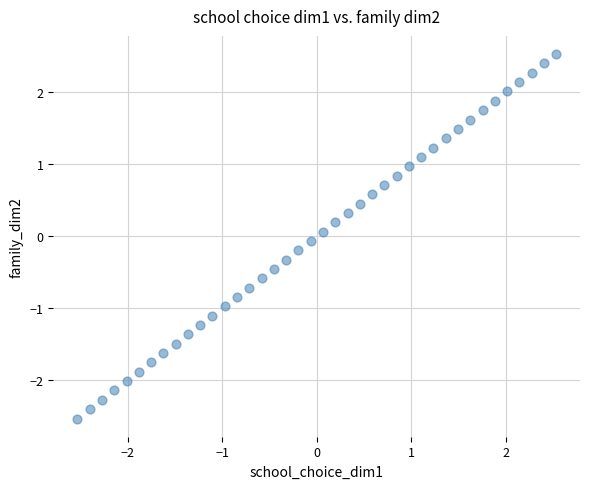

What is the range of X values (max minus min)?

5.1